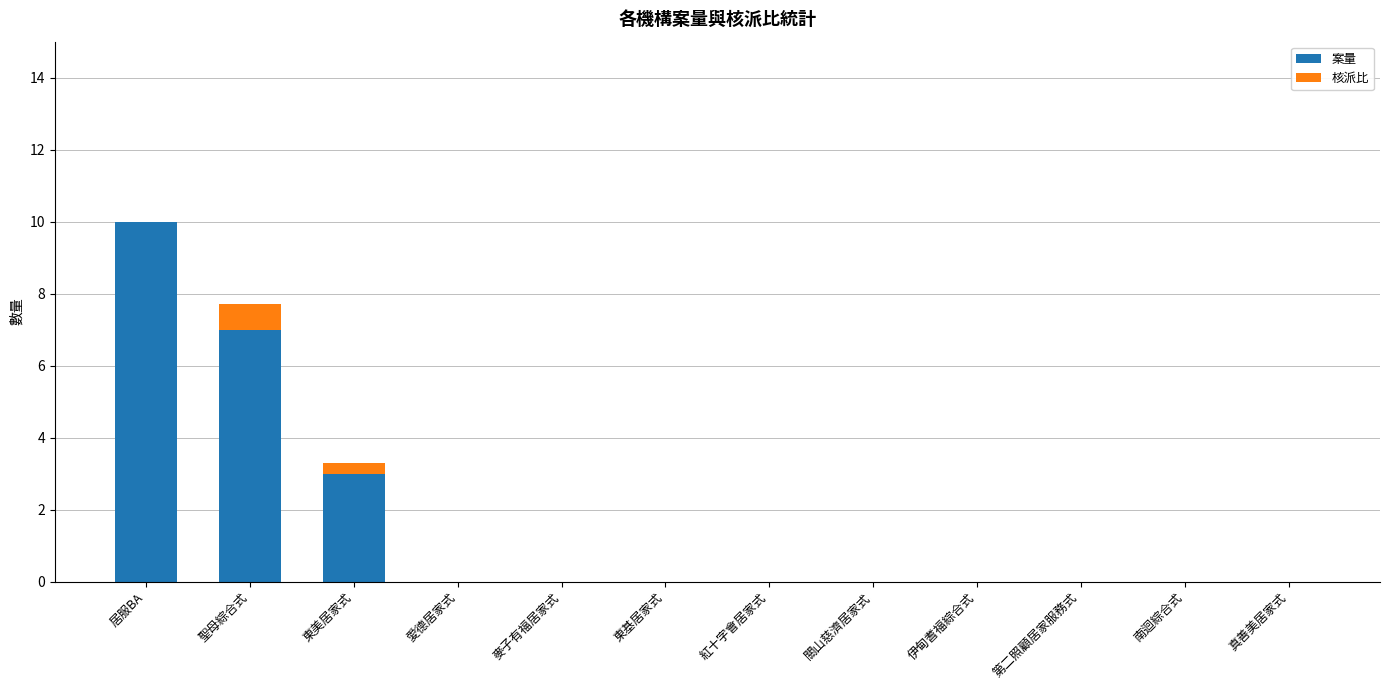

What is the sum of the 案量 values at 東美居家式 and 南迴綜合式?

3.0